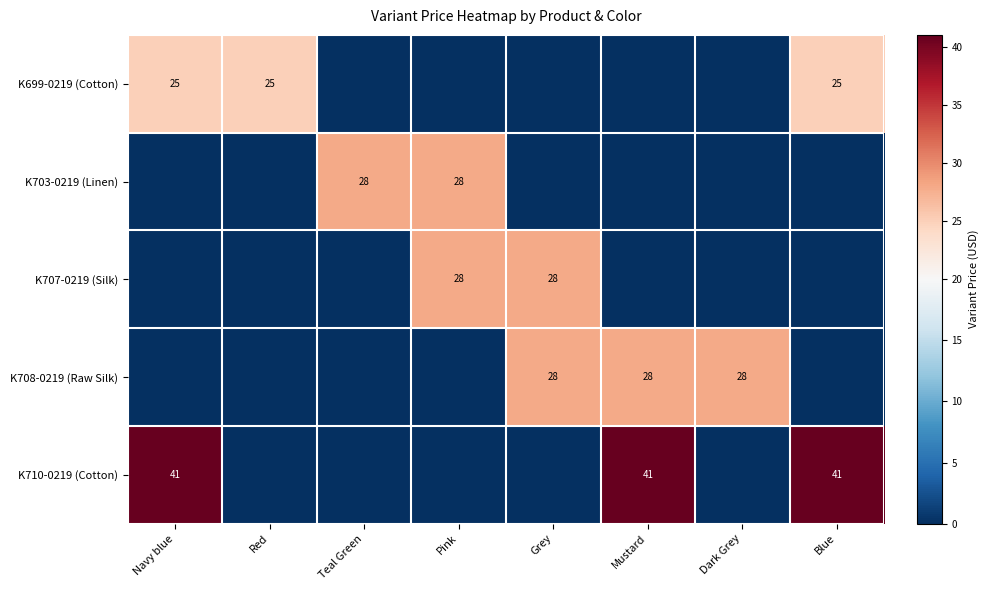

The K703-0219 (Linen) series shows 28 at Pink. True or false?

True